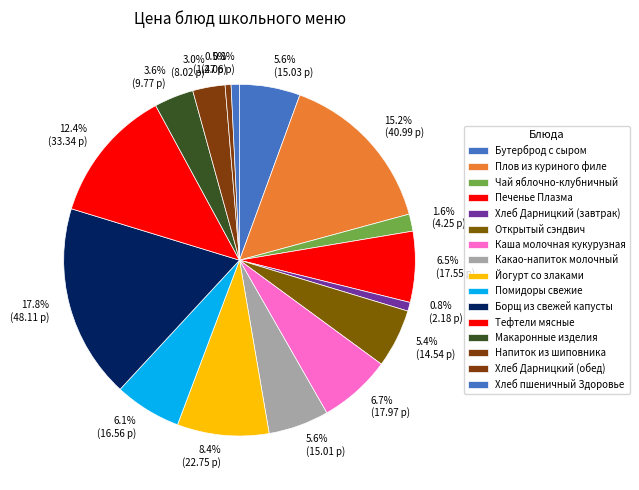

Is it true that Каша молочная кукурузная is 13% of the pie?

False